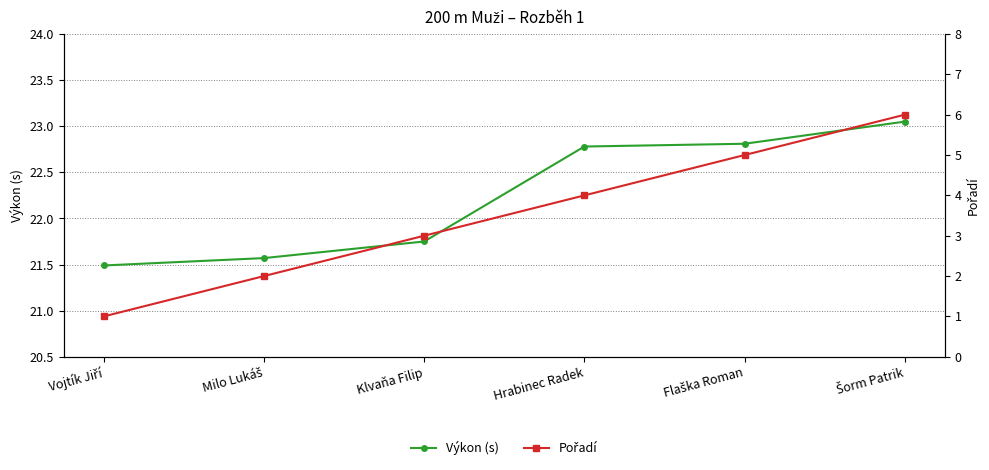

Which has a higher value, Milo Lukáš or Vojtík Jiří?

Milo Lukáš